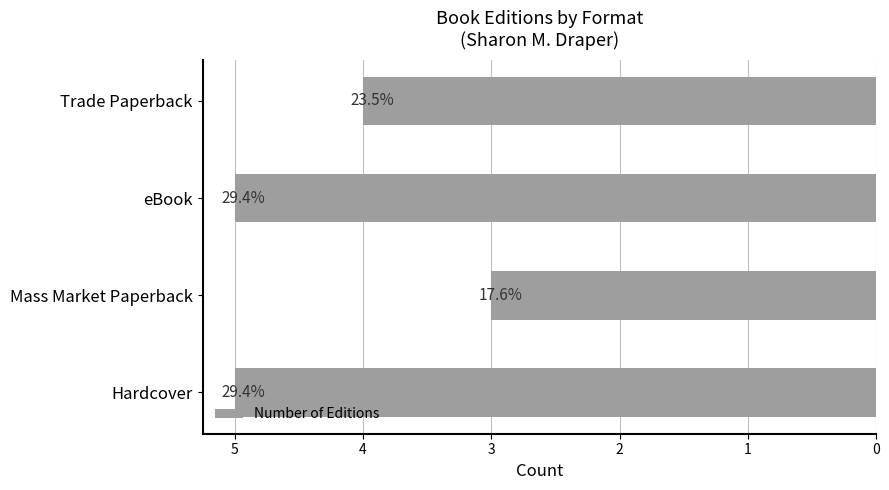

How many bars are there in total?

4